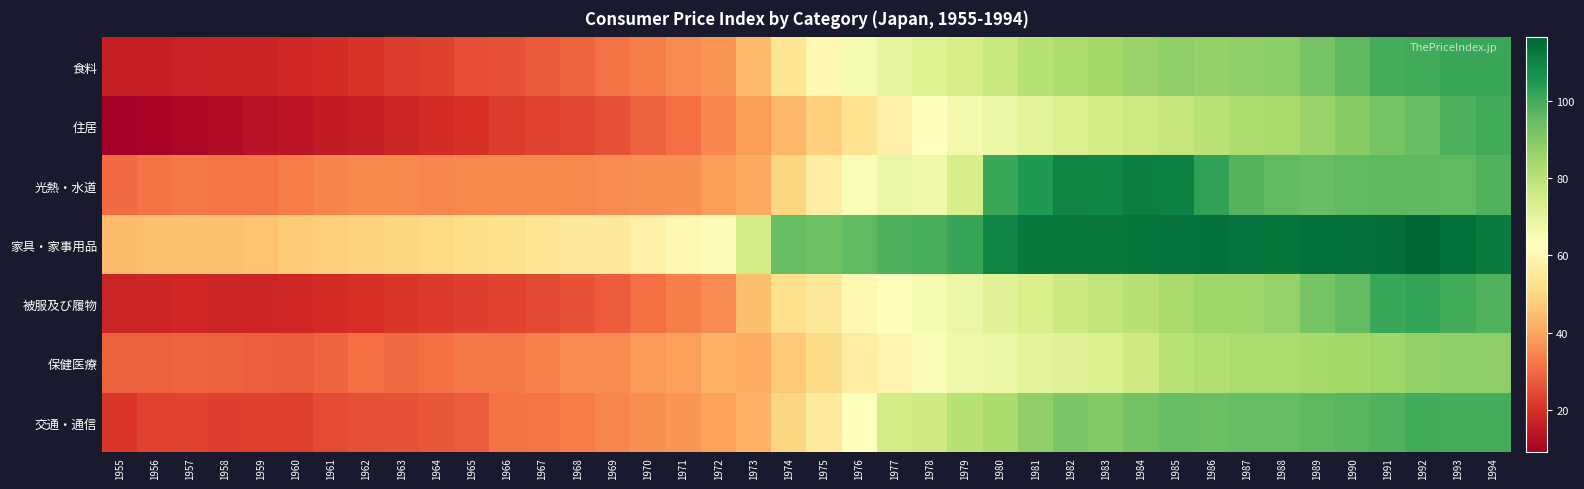

Reading left to right, list all the values displayed in this chart.

食料: 1955=16.4	1956=16.5	1957=16.9	1958=17.1	1959=17.1	1960=17.9	1961=19.0	1962=20.4	1963=22.1	1964=23.1	1965=25.0	1966=25.8	1967=27.2	1968=29.0	1969=31.3	1970=33.6	1971=35.5	1972=37.4	1973=44.1	1974=54.1	1975=60.3	1976=65.6	1977=69.2	1978=71.6	1979=73.8	1980=77.4	1981=80.7	1982=82.5	1983=84.4	1984=86.4	1985=88.0	1986=87.2	1987=87.7	1988=88.7	1989=92.2	1990=96.1	1991=99.5	1992=100.0	1993=101.3	1994=101.2
住居: 1955=9.1	1956=10.1	1957=10.7	1958=12.1	1959=13.4	1960=14.2	1961=15.5	1962=16.2	1963=17.6	1964=18.8	1965=20.2	1966=22.3	1967=23.4	1968=24.0	1969=25.4	1970=28.7	1971=30.5	1972=34.9	1973=38.4	1974=43.6	1975=48.2	1976=53.0	1977=57.9	1978=63.1	1979=66.2	1980=67.8	1981=70.2	1982=72.1	1983=74.1	1984=76.0	1985=78.2	1986=79.8	1987=82.3	1988=83.4	1989=86.5	1990=88.9	1991=92.1	1992=94.9	1993=98.4	1994=99.9
光熱・水道: 1955=30.3	1956=31.3	1957=32.6	1958=31.7	1959=31.8	1960=33.2	1961=34.6	1962=35.1	1963=35.1	1964=35.0	1965=35.2	1966=35.2	1967=35.2	1968=35.4	1969=35.8	1970=36.1	1971=36.6	1972=38.7	1973=40.8	1974=50.1	1975=57.2	1976=64.3	1977=68.6	1978=67.1	1979=73.7	1980=101.1	1981=105.0	1982=110.1	1983=109.4	1984=111.3	1985=111.0	1986=102.4	1987=97.4	1988=95.9	1989=94.8	1990=95.8	1991=96.2	1992=96.2	1993=95.8	1994=97.9
家具・家事用品: 1955=44.3	1956=45.5	1957=45.4	1958=45.4	1959=45.7	1960=47.3	1961=48.3	1962=49.2	1963=50.1	1964=50.8	1965=51.6	1966=52.4	1967=54.0	1968=55.0	1969=55.0	1970=58.0	1971=60.1	1972=61.5	1973=74.9	1974=94.7	1975=93.6	1976=95.7	1977=98.2	1978=99.1	1979=101.5	1980=109.8	1981=112.5	1982=112.5	1983=112.6	1984=113.1	1985=113.8	1986=114.2	1987=113.3	1988=113.1	1989=114.0	1990=114.1	1991=114.8	1992=116.5	1993=114.4	1994=111.8
被服及び履物: 1955=17.4	1956=17.7	1957=18.1	1958=17.4	1959=17.7	1960=17.9	1961=18.7	1962=19.8	1963=21.0	1964=21.6	1965=22.6	1966=23.5	1967=24.3	1968=25.9	1969=27.7	1970=30.8	1971=33.7	1972=35.8	1973=45.1	1974=52.5	1975=55.4	1976=60.3	1977=62.7	1978=65.5	1979=67.9	1980=71.4	1981=73.6	1982=76.4	1983=78.4	1984=80.8	1985=83.7	1986=85.3	1987=85.1	1988=87.0	1989=91.8	1990=95.5	1991=101.3	1992=102.2	1993=100.1	1994=97.8
保健医療: 1955=28.7	1956=28.7	1957=29.0	1958=28.4	1959=28.0	1960=27.6	1961=29.1	1962=30.6	1963=30.3	1964=31.0	1965=32.8	1966=32.9	1967=34.1	1968=35.6	1969=35.6	1970=38.0	1971=39.0	1972=42.5	1973=41.3	1974=46.8	1975=51.2	1976=56.8	1977=59.1	1978=64.8	1979=67.3	1980=68.1	1981=70.2	1982=71.3	1983=72.7	1984=75.6	1985=79.6	1986=81.5	1987=82.5	1988=82.8	1989=83.8	1990=84.5	1991=85.4	1992=87.5	1993=87.8	1994=88.2
交通・通信: 1955=21.0	1956=23.3	1957=23.6	1958=22.7	1959=22.9	1960=23.1	1961=24.9	1962=25.6	1963=26.2	1964=26.7	1965=27.6	1966=31.5	1967=32.0	1968=33.2	1969=34.9	1970=36.3	1971=37.5	1972=39.3	1973=42.2	1974=50.1	1975=55.7	1976=62.6	1977=74.1	1978=75.4	1979=80.6	1980=83.1	1981=87.8	1982=91.5	1983=89.9	1984=92.6	1985=94.7	1986=93.9	1987=94.9	1988=94.7	1989=96.1	1990=96.9	1991=97.9	1992=99.8	1993=99.6	1994=99.3